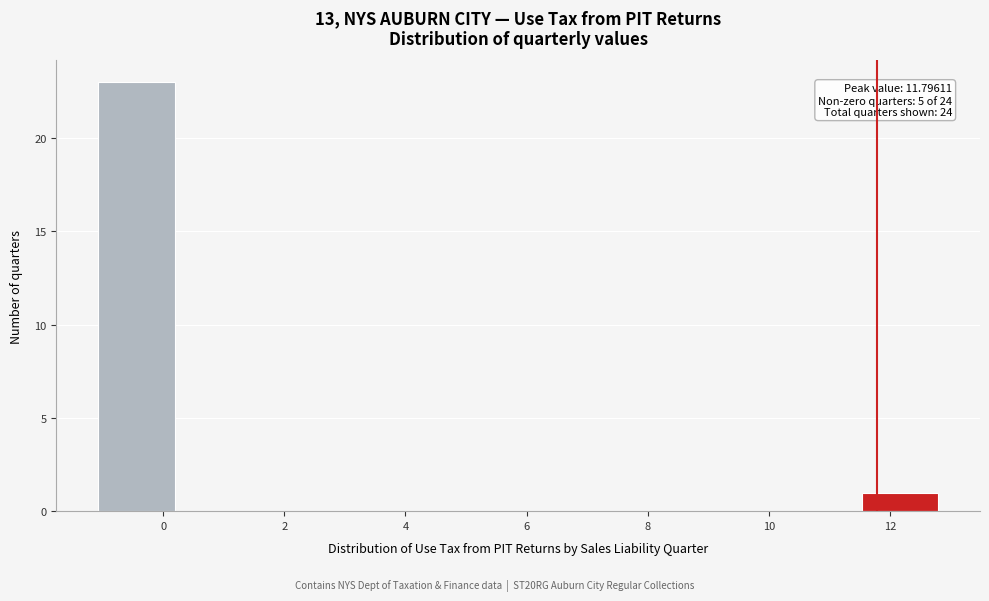

Which range on the x-axis has the tallest bar?

-1.0 to 0.2